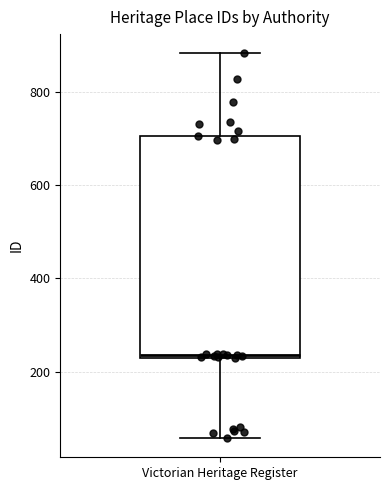

Transcribe this box plot: give where the median line is, the range the box spans, and where the two whiskers end, as read against the y-axis. The values are not printed on the chart, so give them approximately, as read against the axis.

median 240, box 240 to 700, whiskers 60 to 880